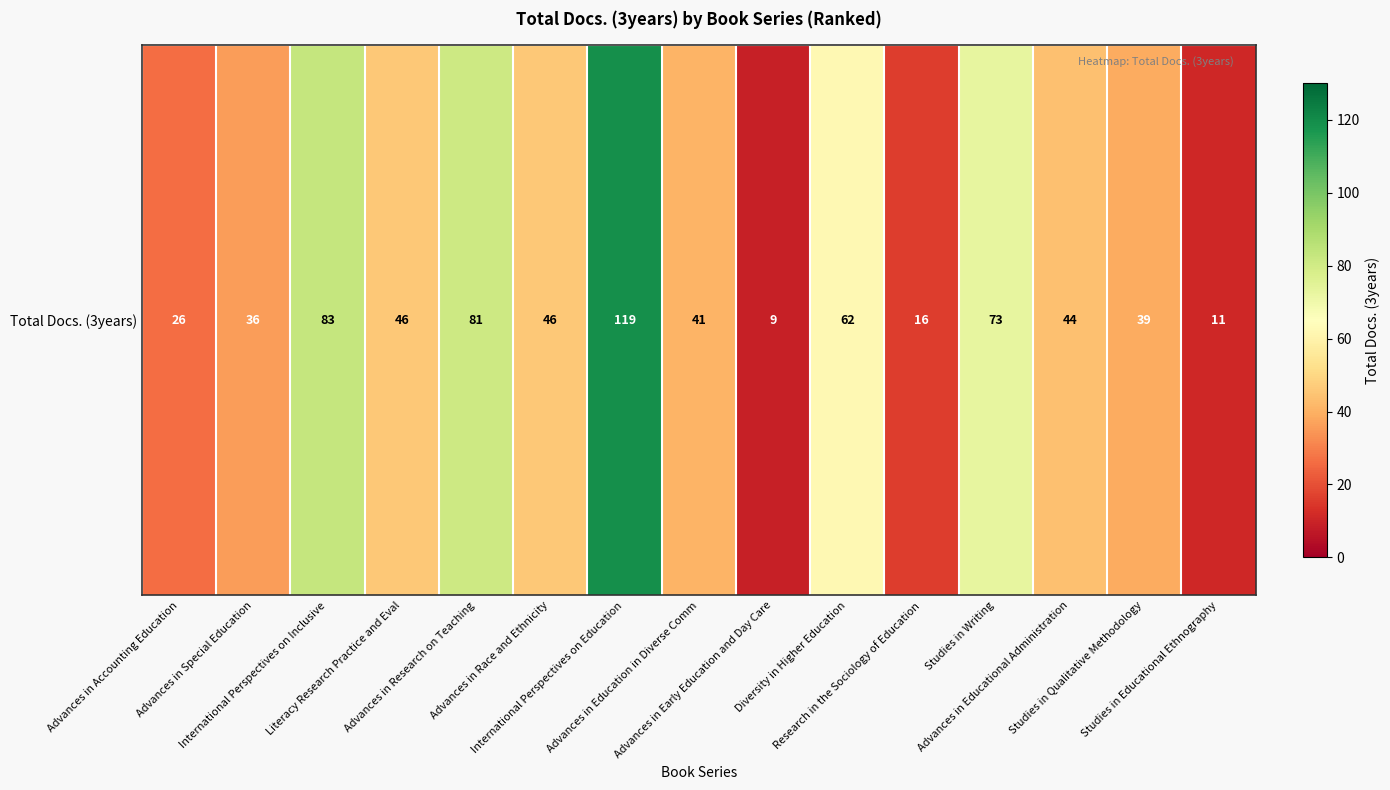

Reading right to left, extract all data points from this chart.

Studies in Educational Ethnography=11	Studies in Qualitative Methodology=39	Advances in Educational Administration=44	Studies in Writing=73	Research in the Sociology of Education=16	Diversity in Higher Education=62	Advances in Early Education and Day Care=9	Advances in Education in Diverse Comm=41	International Perspectives on Education=119	Advances in Race and Ethnicity=46	Advances in Research on Teaching=81	Literacy Research Practice and Eval=46	International Perspectives on Inclusive=83	Advances in Special Education=36	Advances in Accounting Education=26